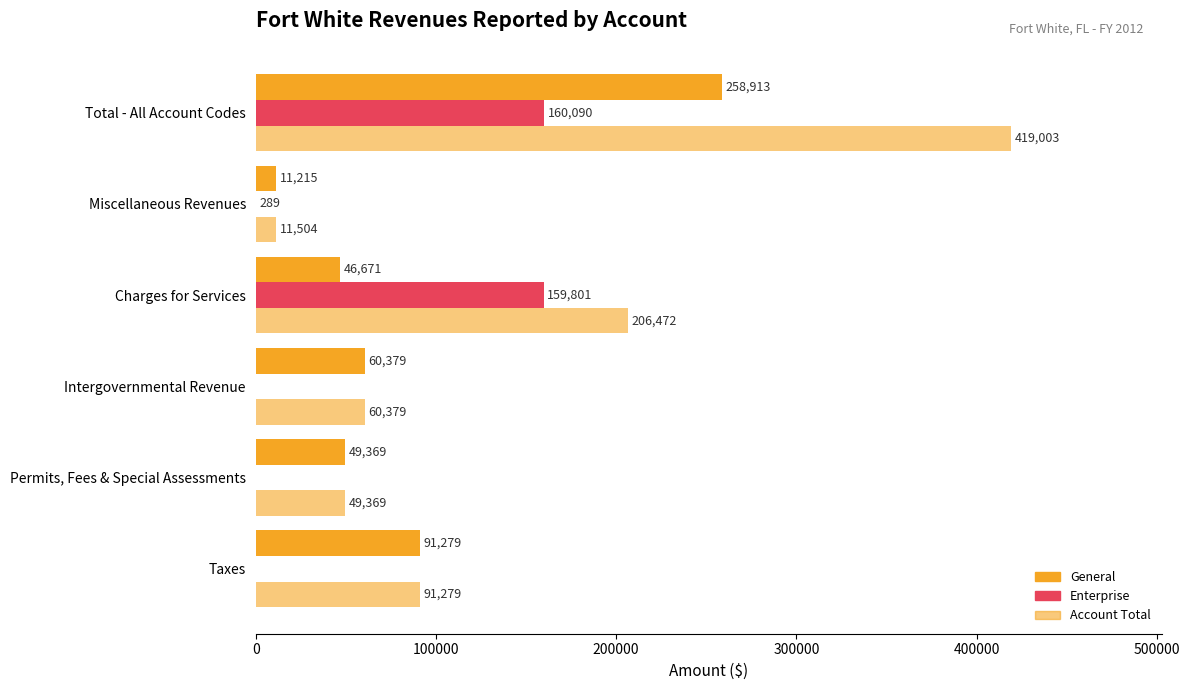

How many distinct data groups are displayed?

3